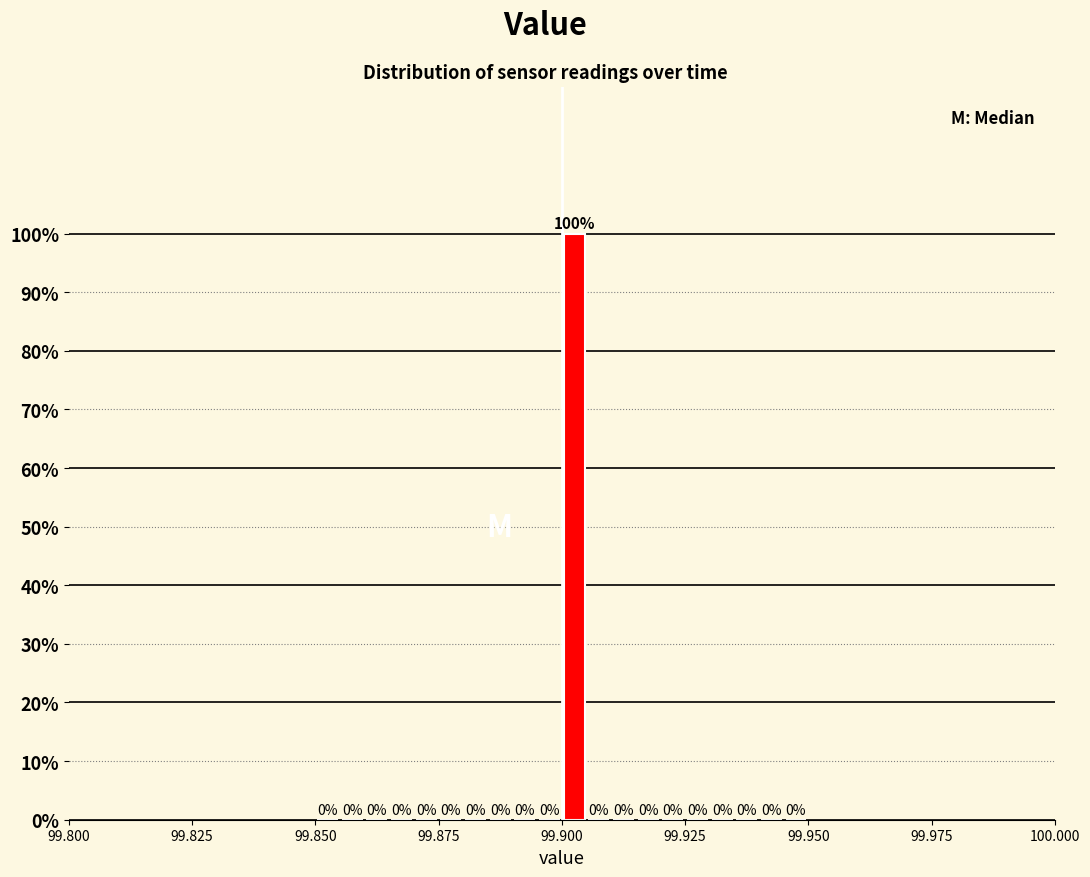

Around what value on the x-axis is the tallest bar? Give the approximate position of its centre, as read against the axis.

99.905